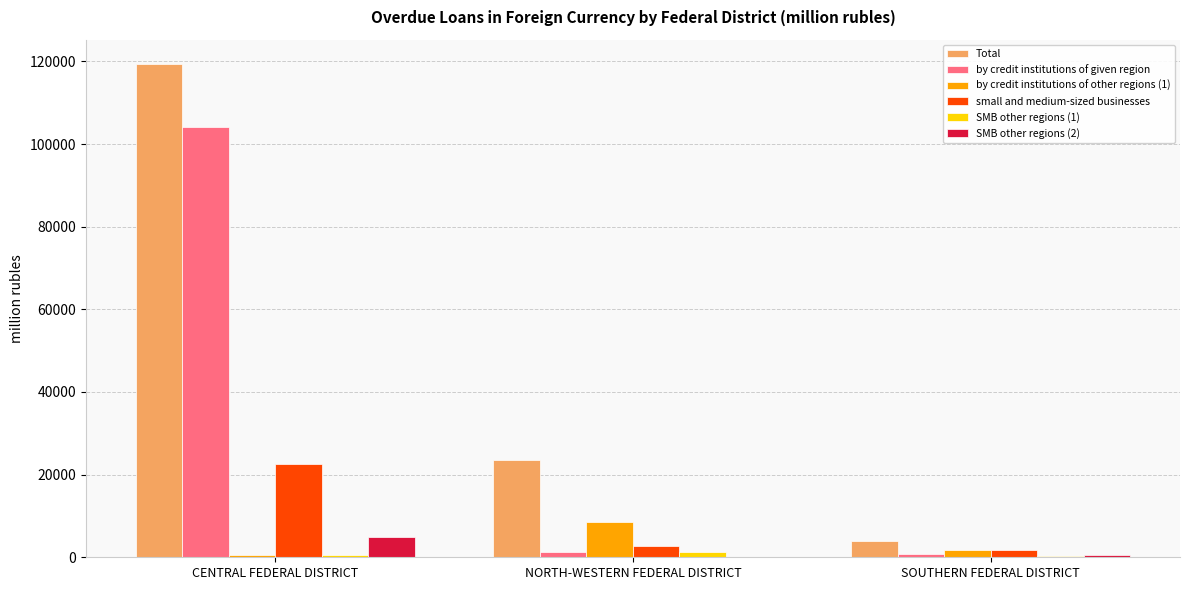

How many groups of bars are there?

3